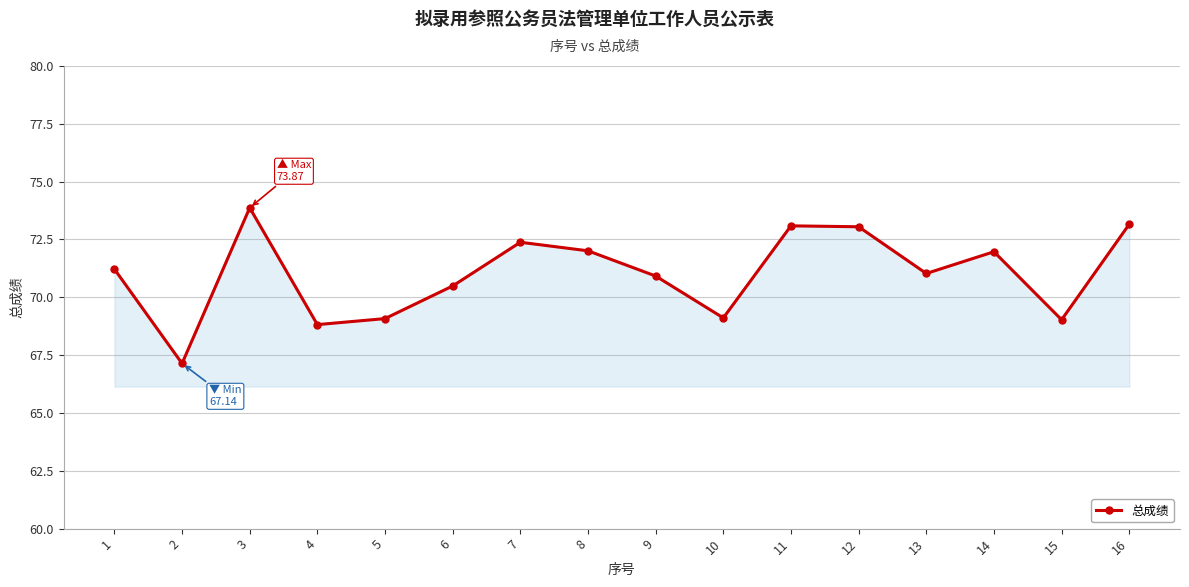

At which category does the chart reach its minimum across all series?

2